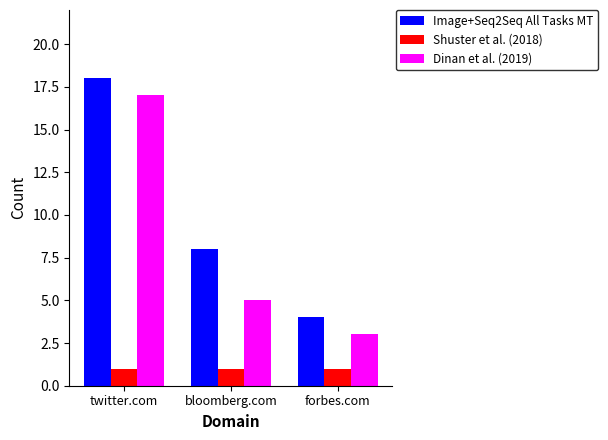

Rank the categories by Image+Seq2Seq All Tasks MT value from highest to lowest.

twitter.com, bloomberg.com, forbes.com